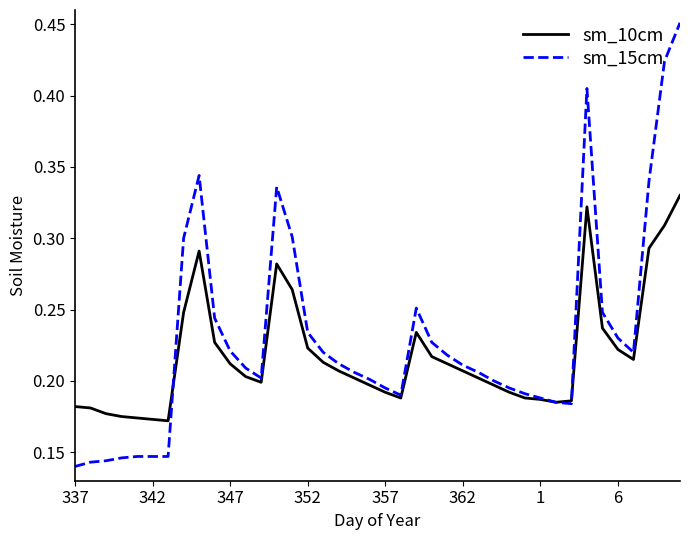

Which series has the largest range (max minus min)?

sm_15cm